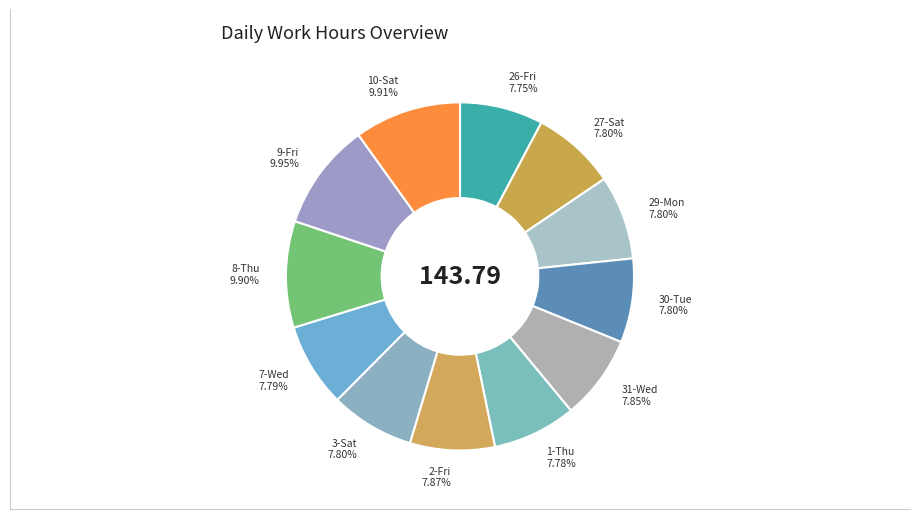

Approximately how many times larger is the value at 26-Fri compared to 2-Fri?

1.0